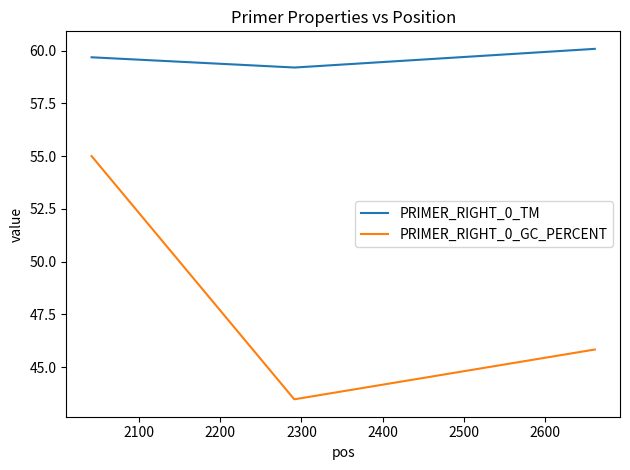

What is the sum of all PRIMER_RIGHT_0_GC_PERCENT values?

187.8